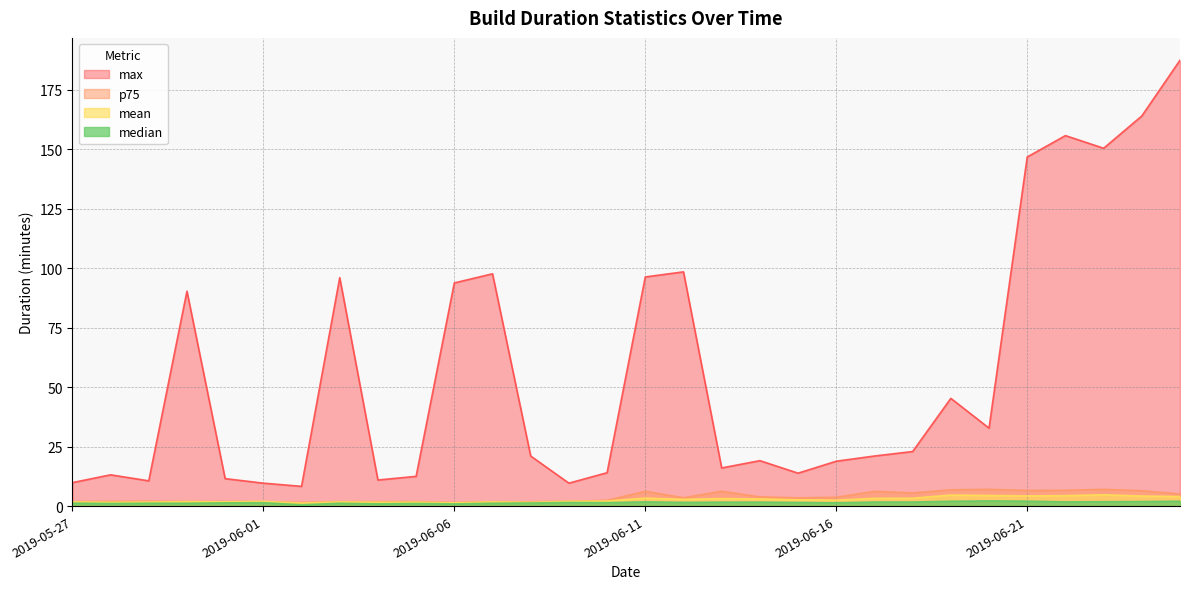

Which label corresponds to the smallest value in the chart?

2019-06-02